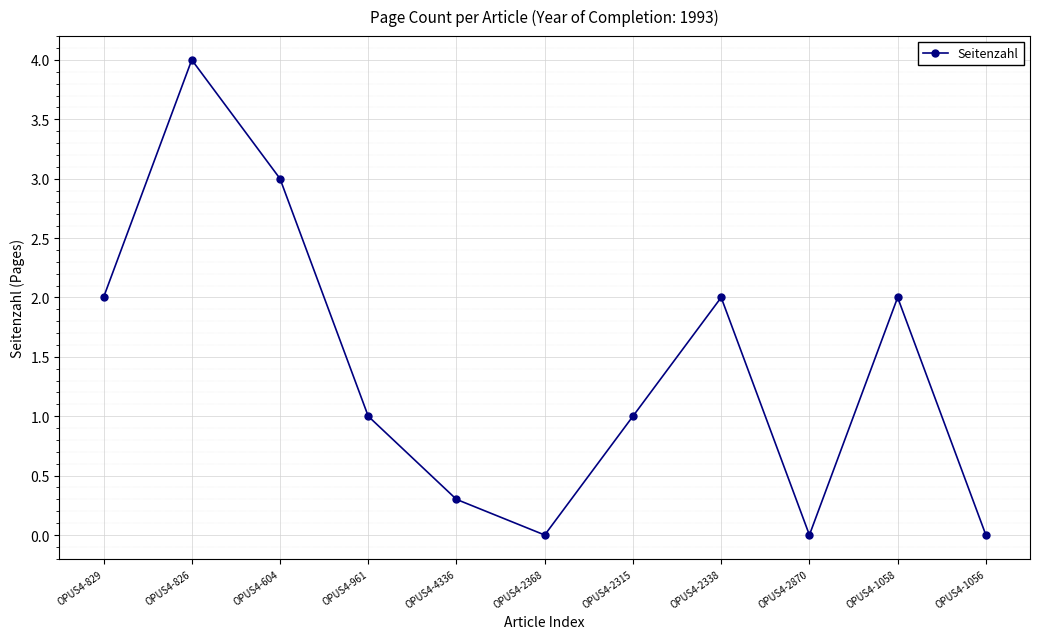

Reading left to right, transcribe all the data shown in this chart.

OPUS4-829=2.0	OPUS4-826=4.0	OPUS4-604=3.0	OPUS4-961=1.0	OPUS4-4336=0.3	OPUS4-2368=0.0	OPUS4-2315=1.0	OPUS4-2338=2.0	OPUS4-2870=0.0	OPUS4-1058=2.0	OPUS4-1056=0.0